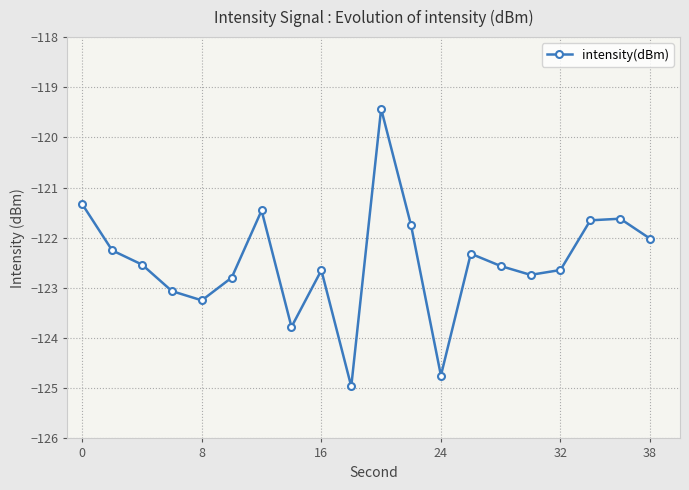

What is the maximum value shown in the chart?

-119.4